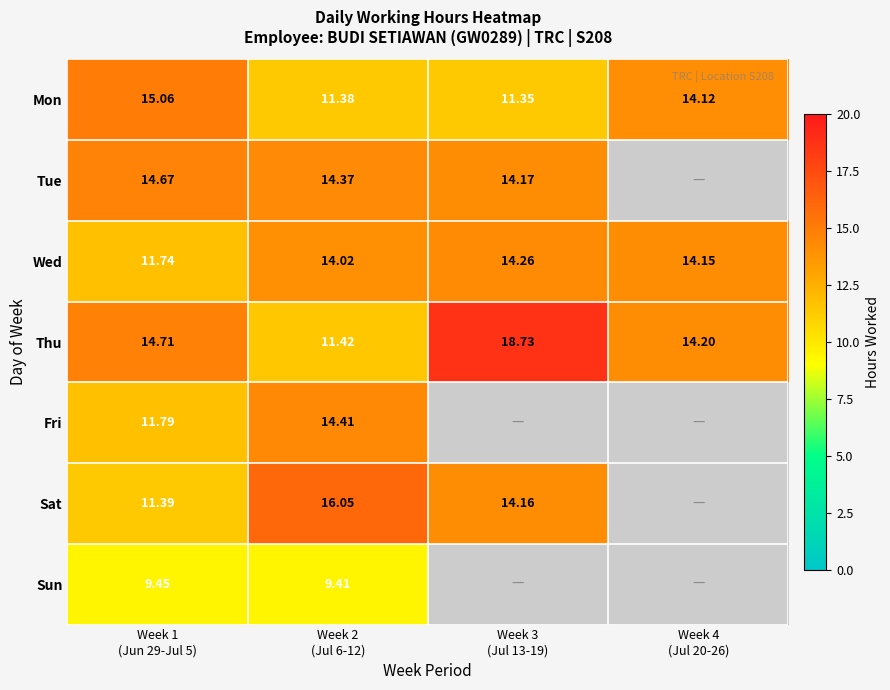

Which category has the highest value in the Sat series?

Week 2 (Jul 6-12)